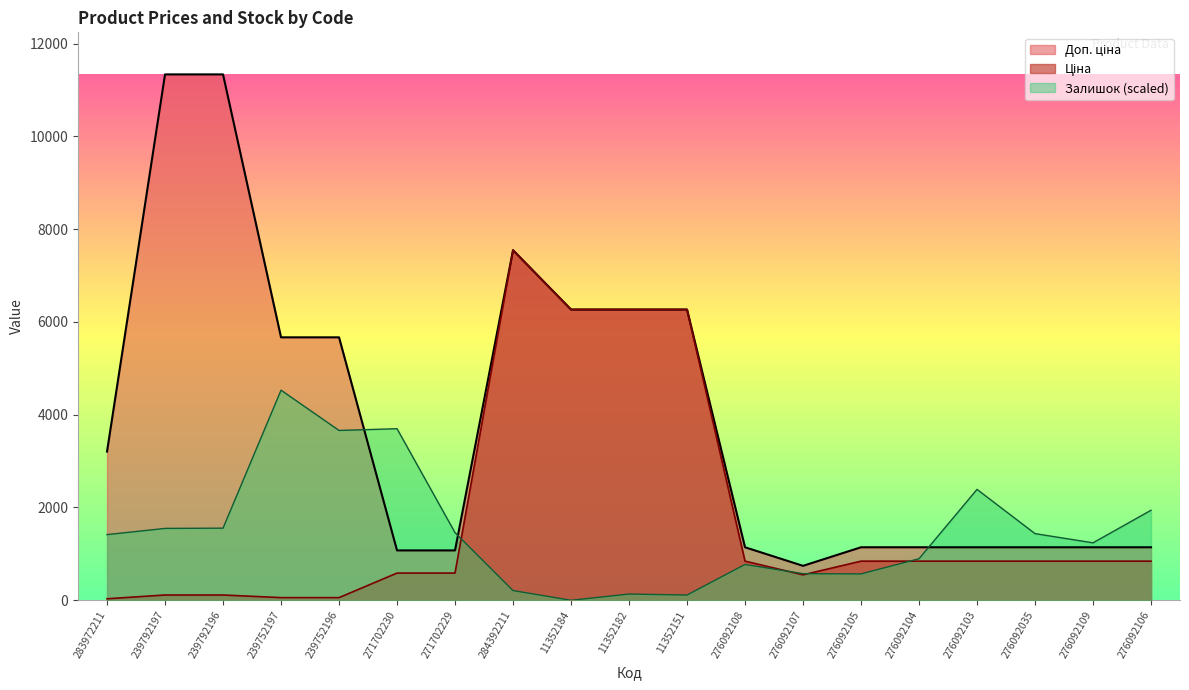

What is the difference between the Доп. ціна values at 271702229 and 239792197?

10259.5